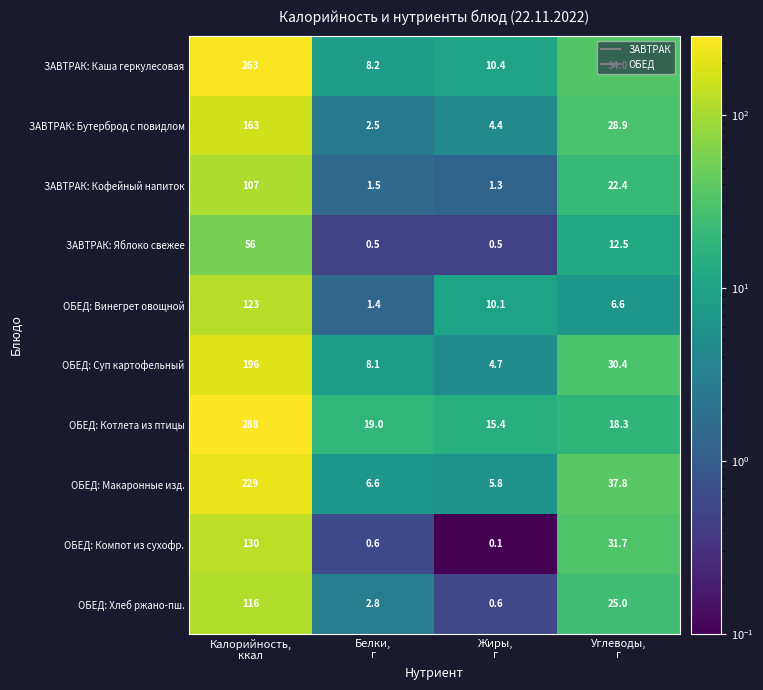

What is the total value across all series at Жиры,
г?

53.3